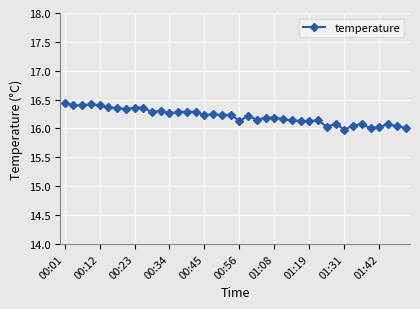

What is the smallest value displayed?

16.0